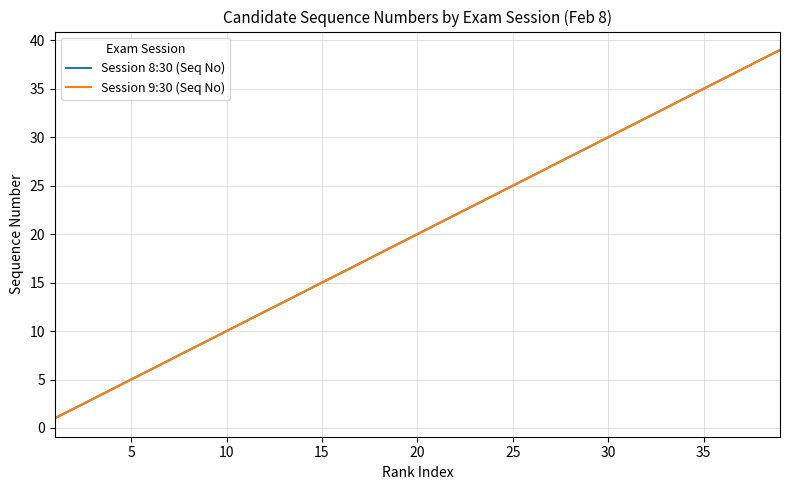

Is this an area chart (filled region under the line)?

No